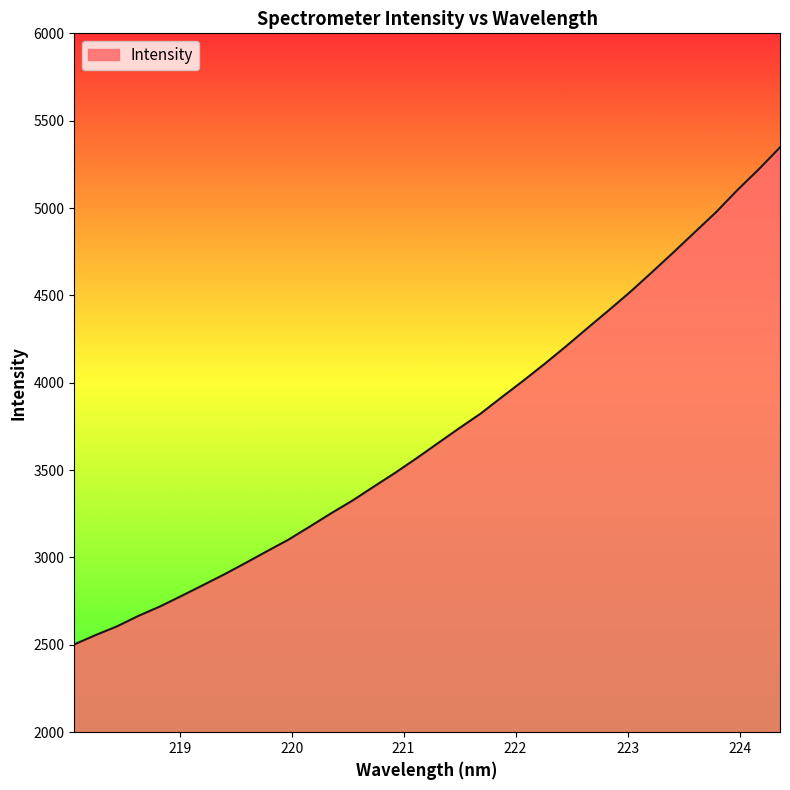

What is the minimum value shown in the chart?

2502.7